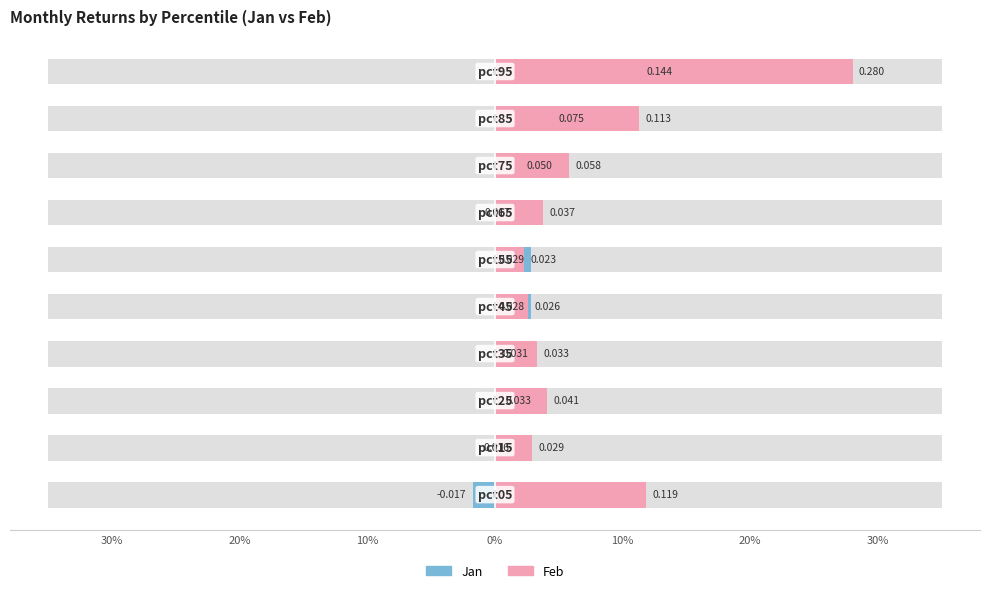

Between 0% and 9, which series saw the biggest shift?

Feb